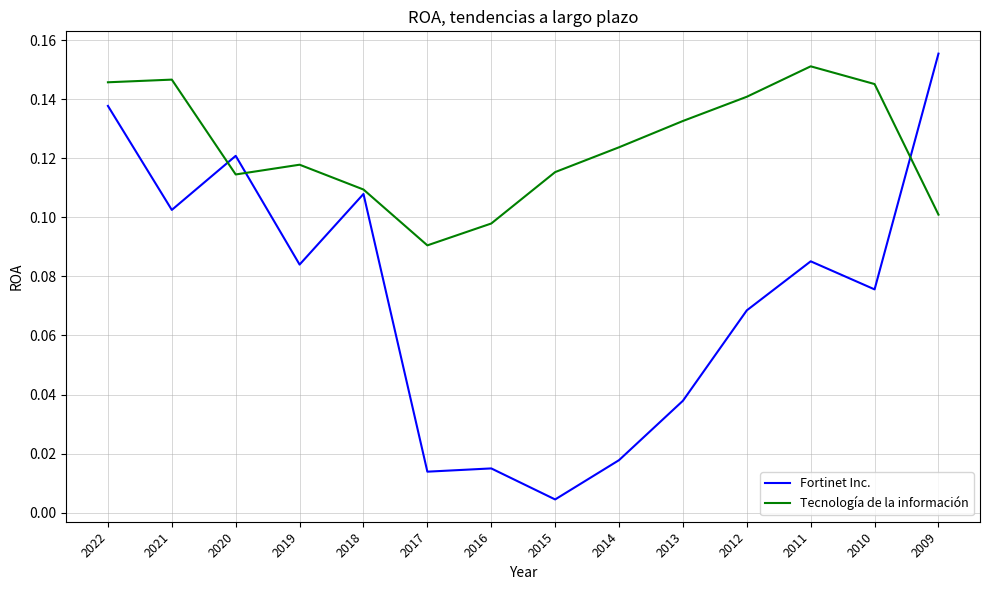

How many intersections are there between Tecnología de la información and Fortinet Inc.?

3